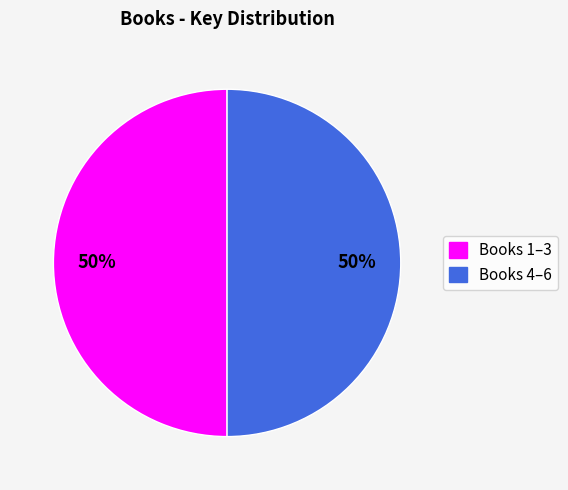

To the nearest percent, what is the average slice percentage?

50%